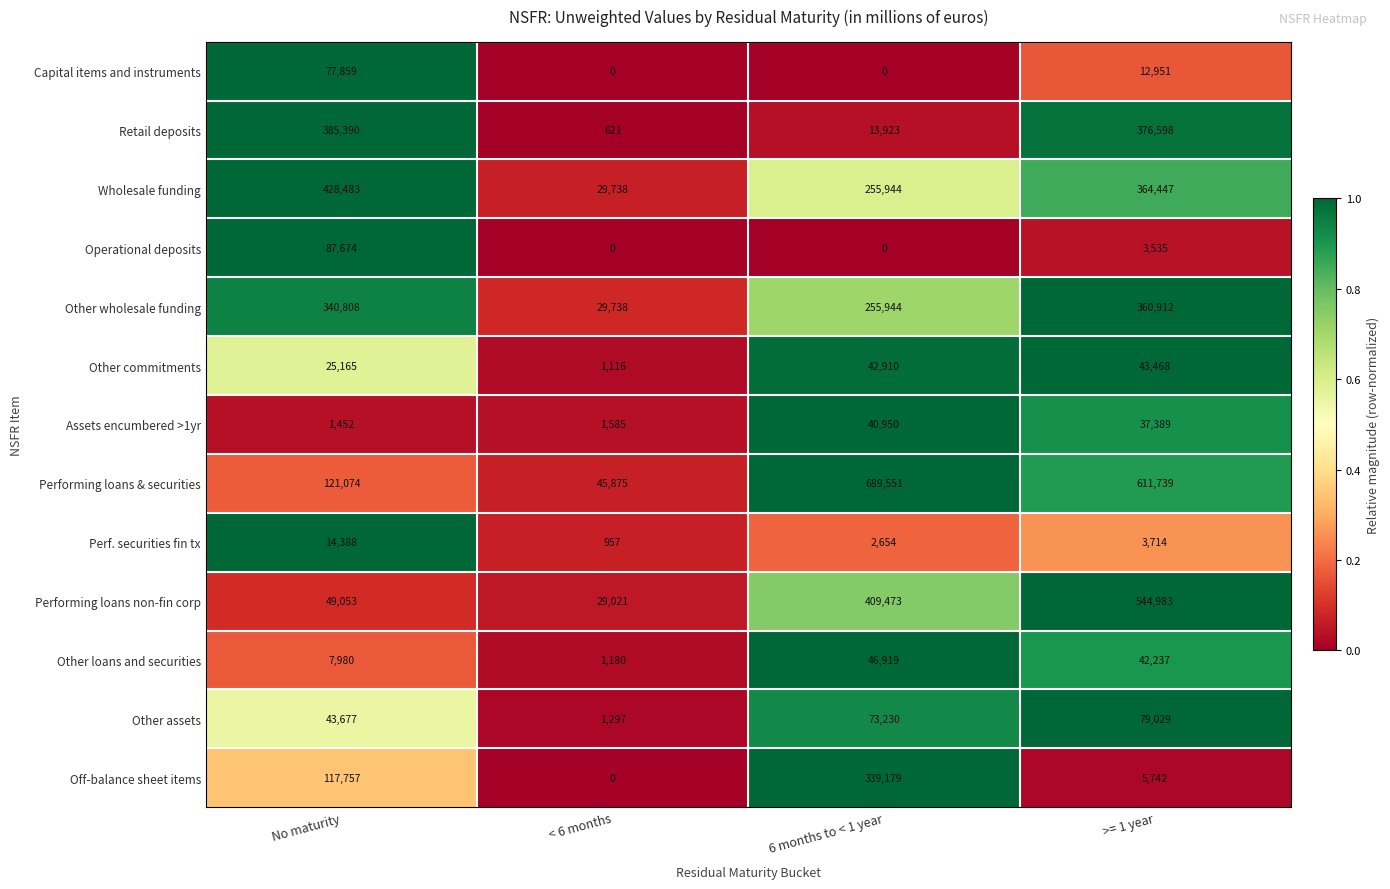

The value of Other loans and securities at < 6 months is 1180. True or false?

True